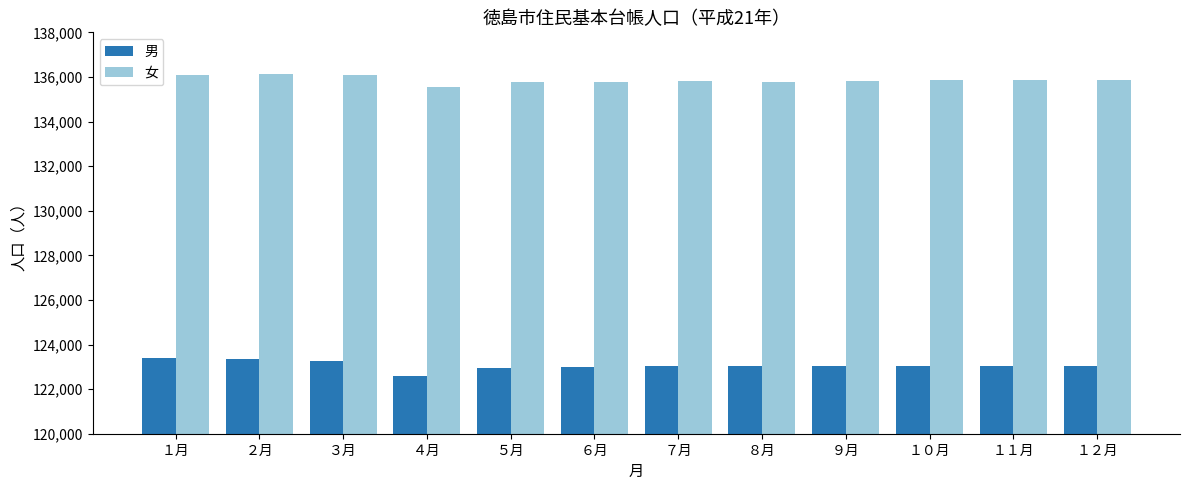

What is the approximate value of 女 at ２月, to the nearest 10?

136130